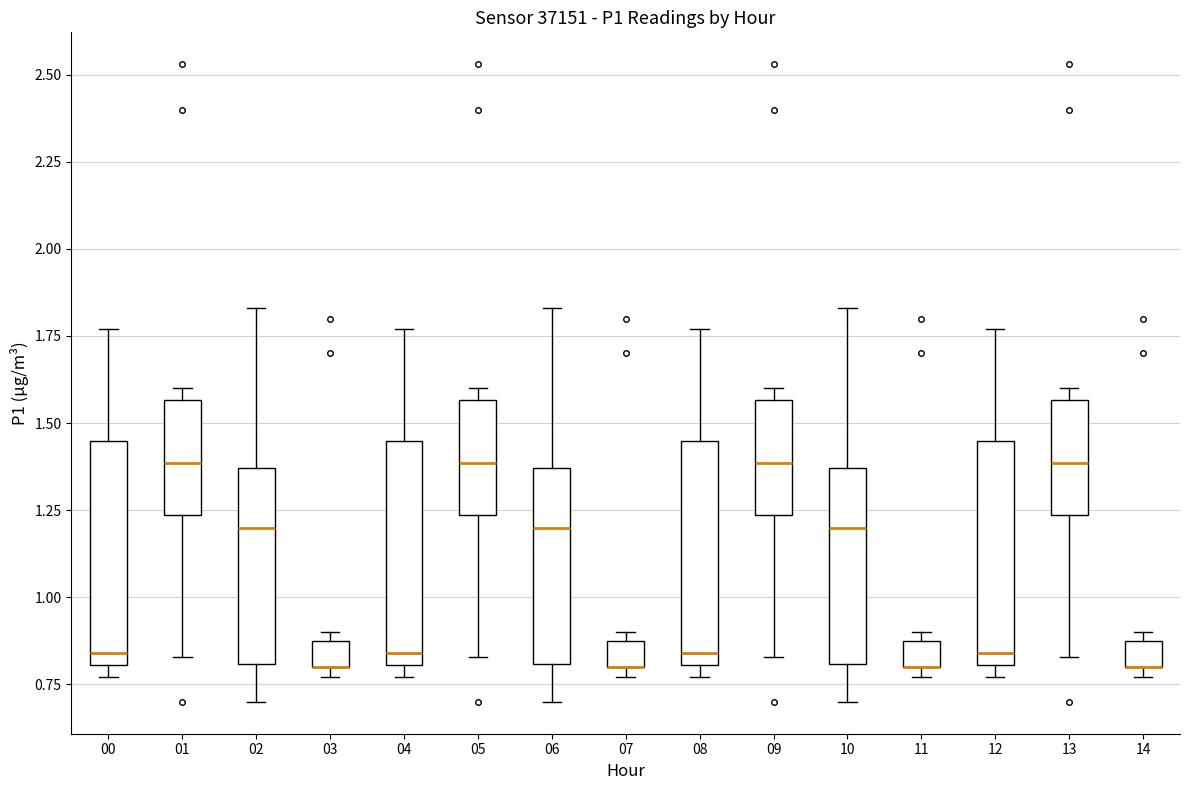

Where is the upper edge of the box at x = 00 on the y-axis? The values are not printed on the chart, so give them approximately, as read against the axis.

1.45